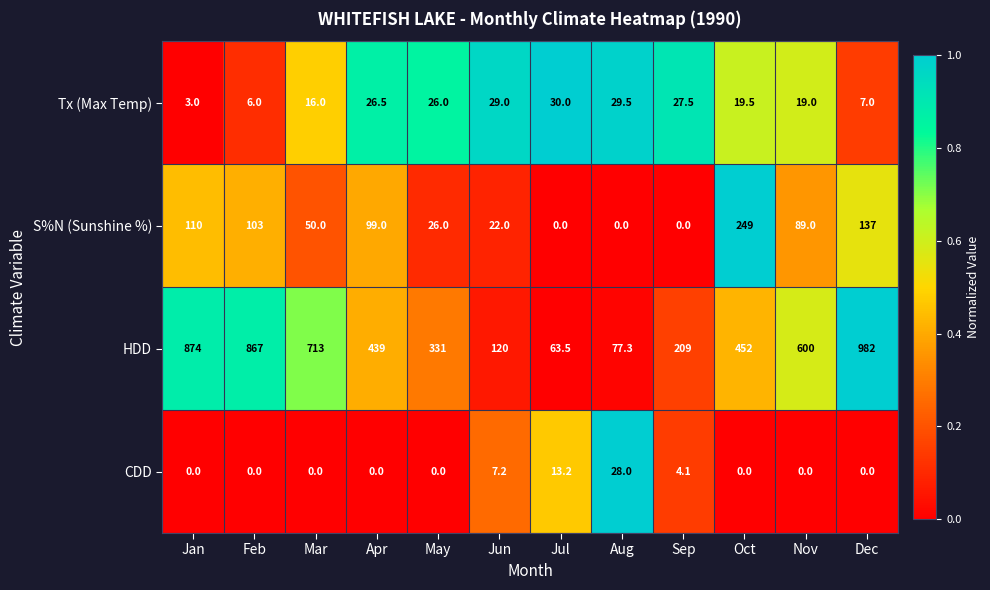

Rank the series by their maximum value, from highest to lowest.

HDD, S%N (Sunshine %), Tx (Max Temp), CDD